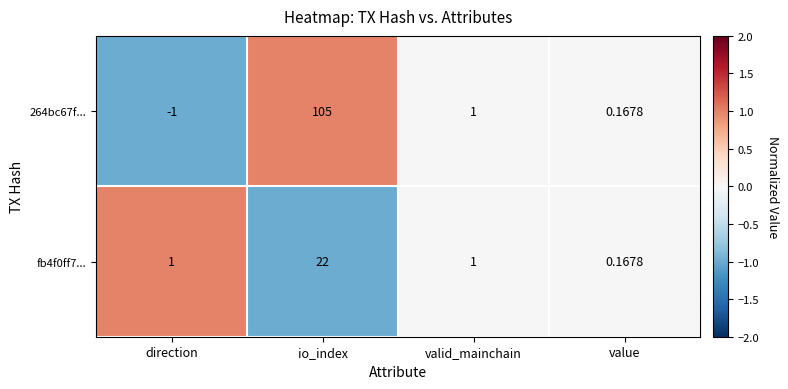

Where does the 264bc67f... series first go above 1?

io_index